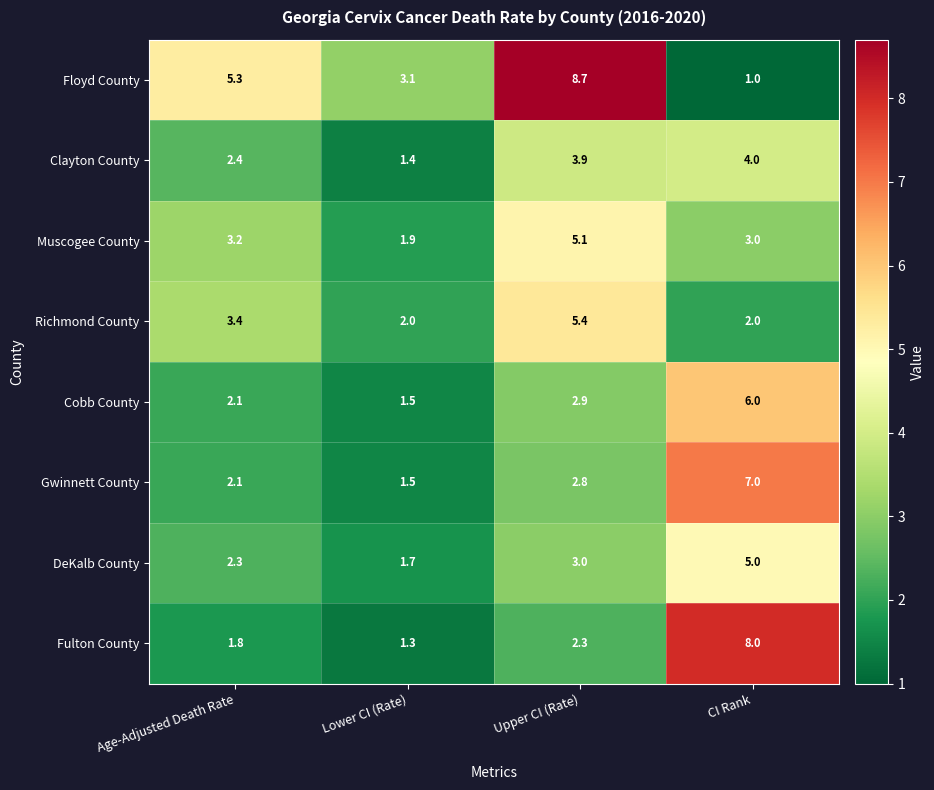

What is the average value of the Richmond County series?

3.2